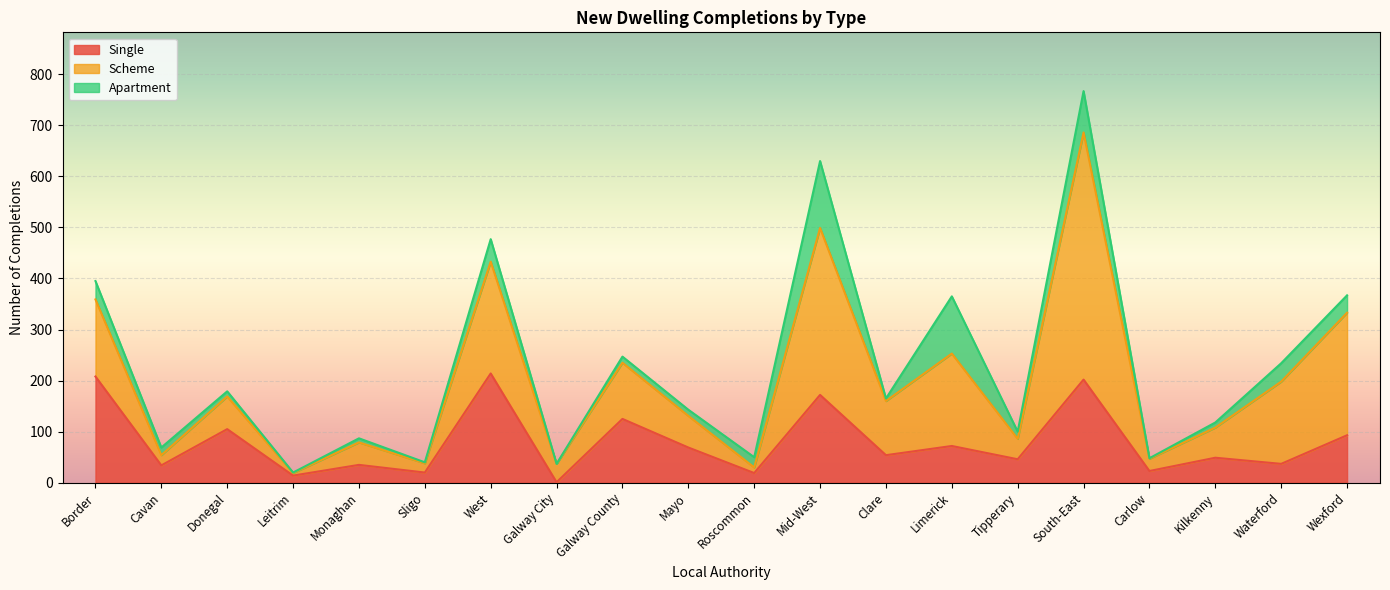

Reading right to left, what are all the values shown in this chart?

Single: 93	37	49	23	202	46	72	54	172	19	69	125	1	214	20	35	14	105	34	208
Scheme: 240	161	59	24	484	40	181	106	327	11	62	110	36	219	18	44	5	64	20	151
Apartment: 34	36	10	1	81	14	112	5	131	20	12	12	0	44	2	8	1	10	15	36